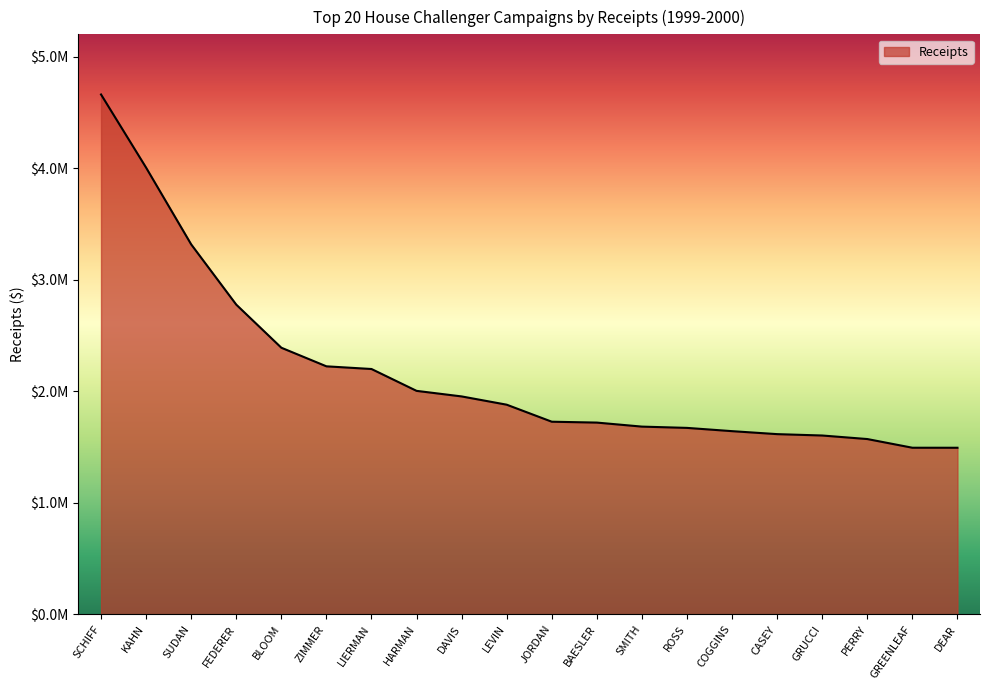

True or false: there are more than 2 points higher than both neighbors.

False